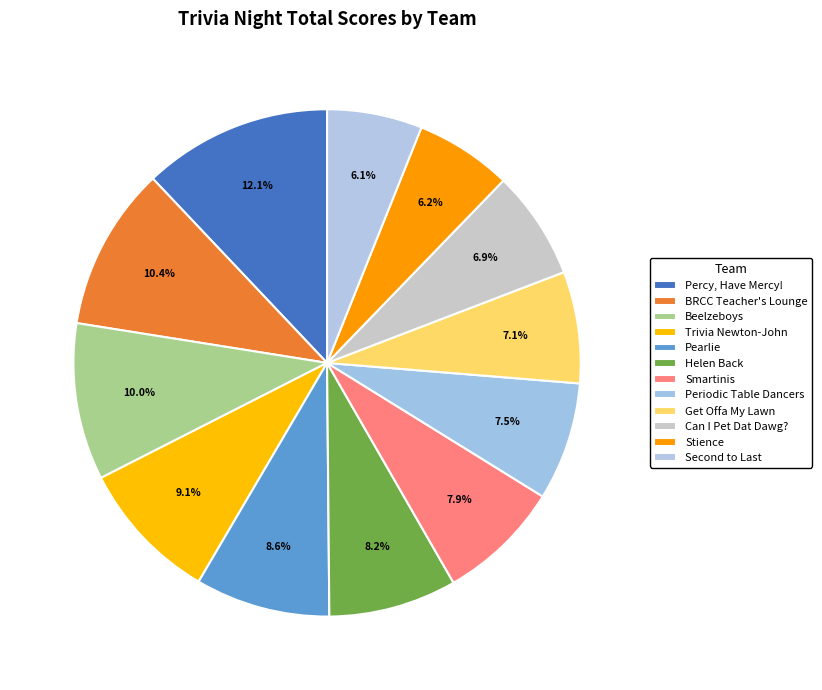

Count the number of slices in the pie.

12